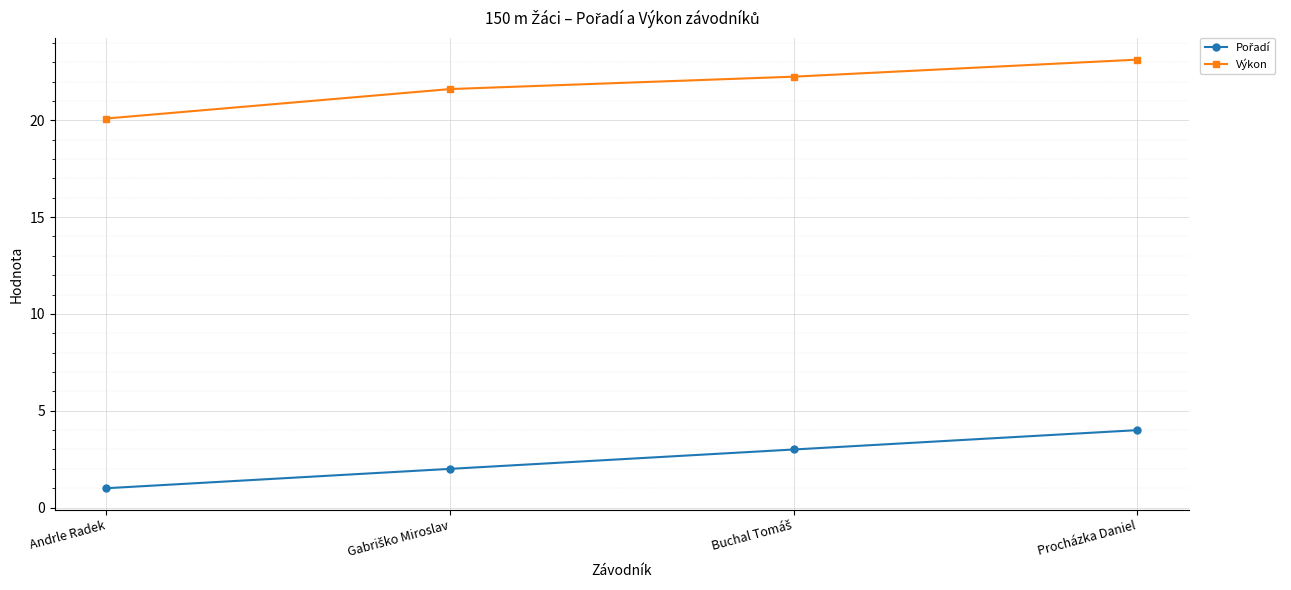

What is the label of the 1st point from the right?

Procházka Daniel